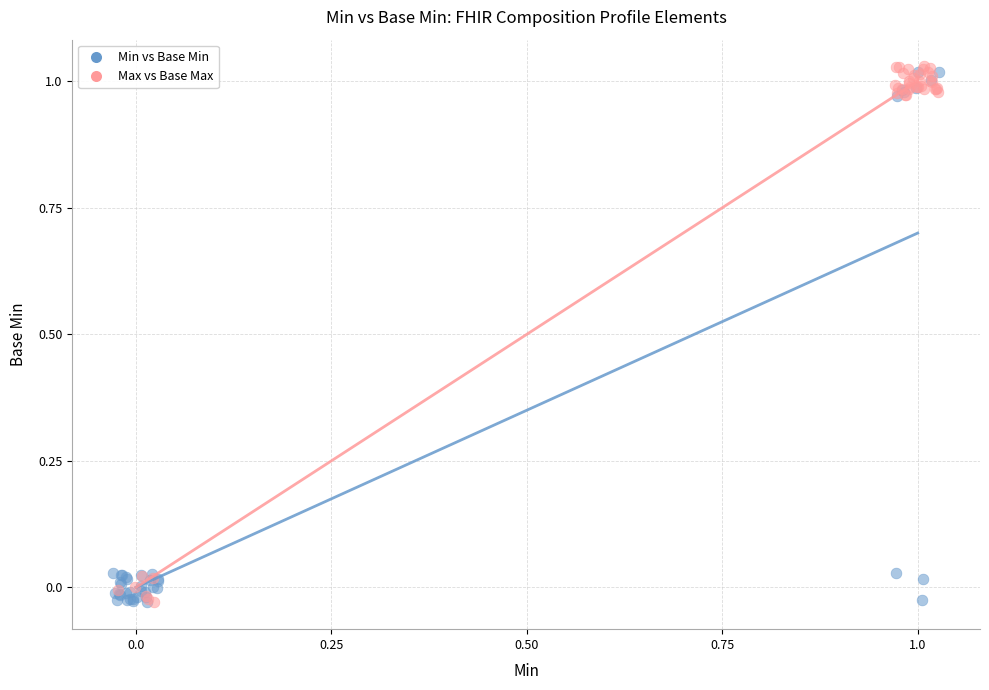

What are all the series names shown in the legend?

Min vs Base Min, Max vs Base Max